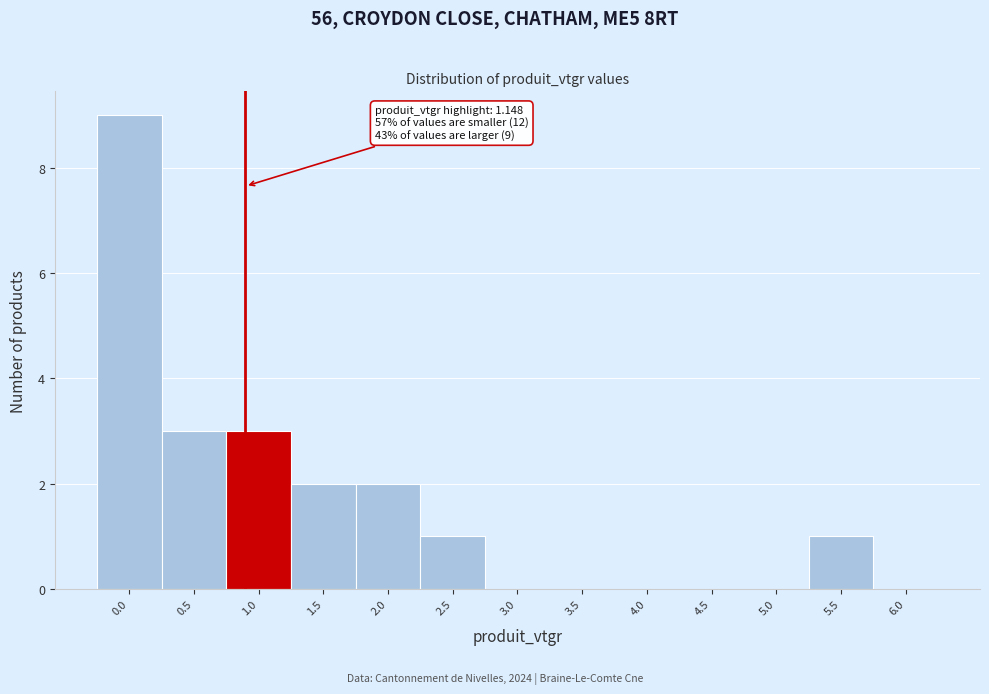

Reading right to left, list all the values displayed in this chart.

6.0=0	5.5=1	5.0=0	4.5=0	4.0=0	3.5=0	3.0=0	2.5=1	2.0=2	1.5=2	1.0=3	0.5=3	0.0=9